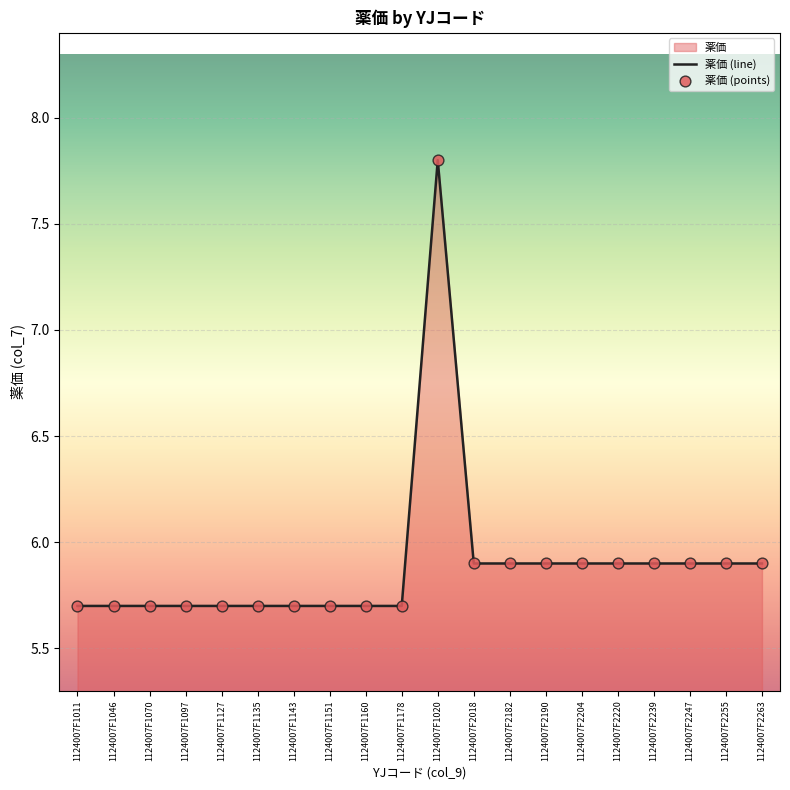

Is the value of 薬価 (line) at 1124007F1127 greater than the value of 薬価 (points) at 1124007F1046?

No